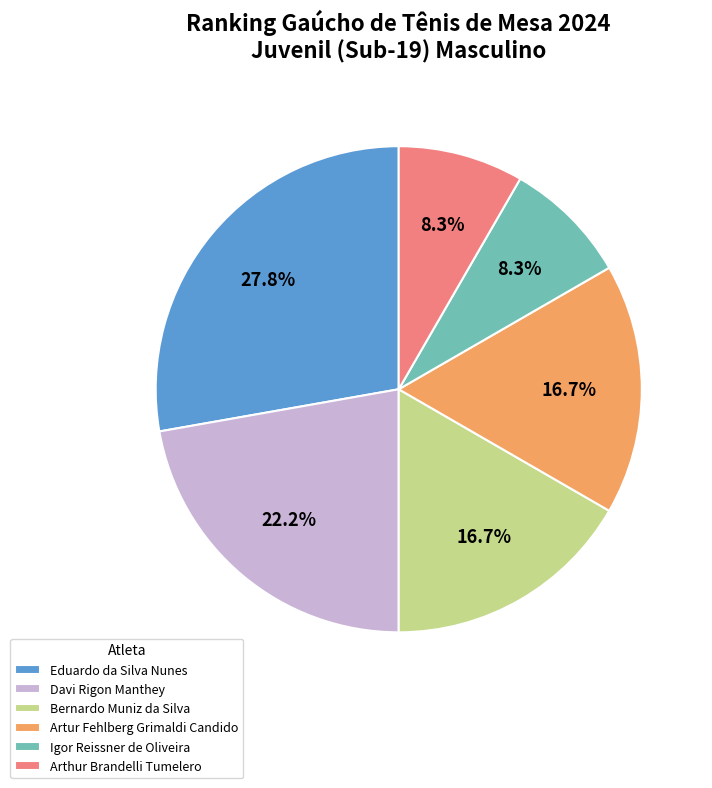

To the nearest percent, what is the difference between the Davi Rigon Manthey and Arthur Brandelli Tumelero slice percentages?

14%